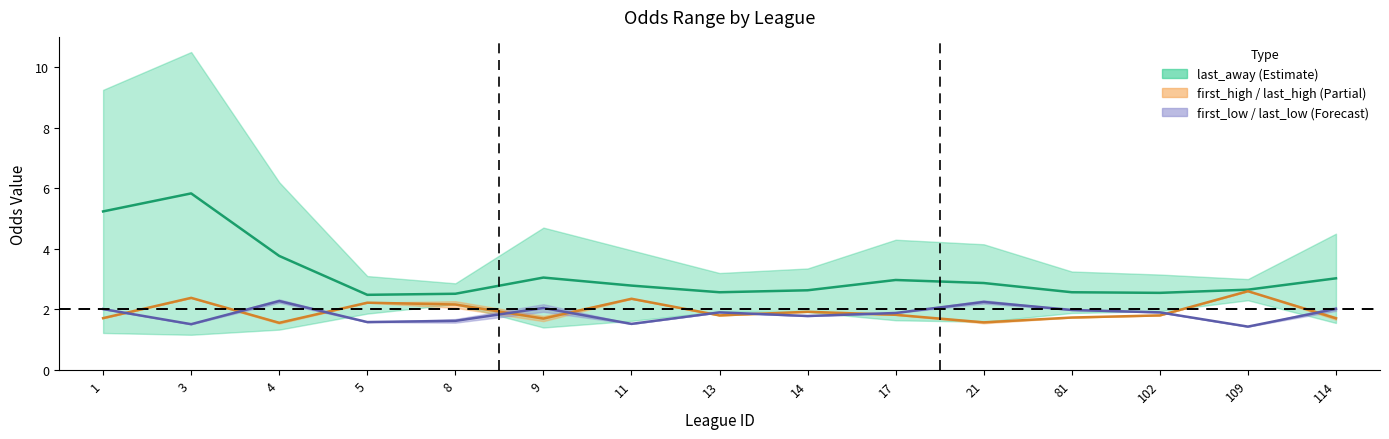

How many data points does each series have?

15